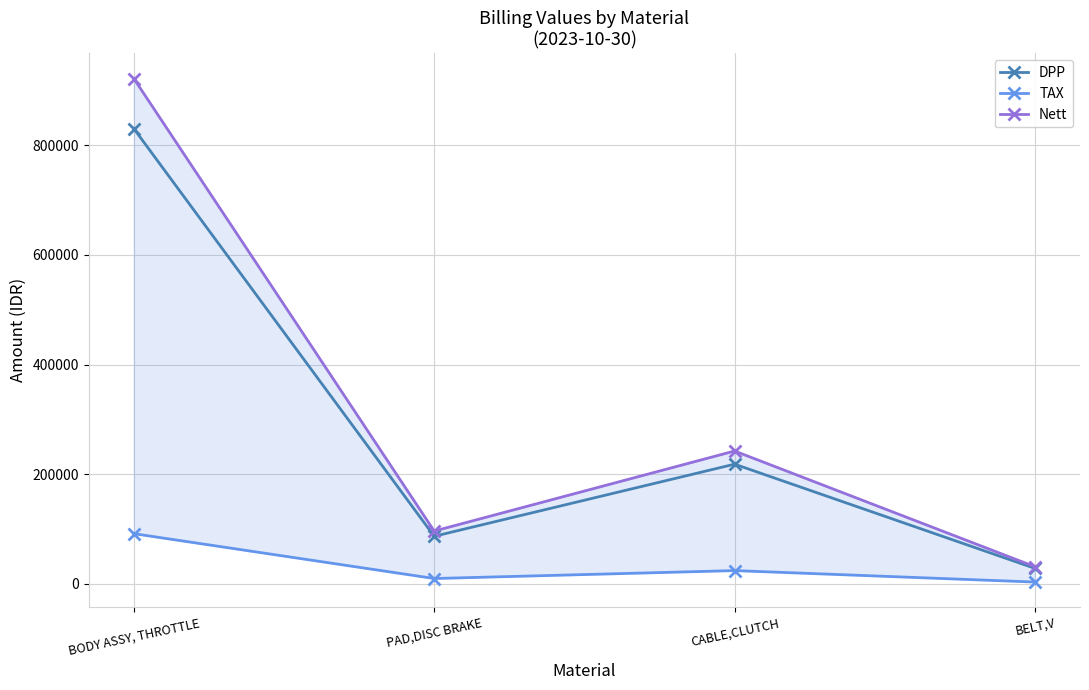

Which label corresponds to the smallest value in the chart?

BELT,V